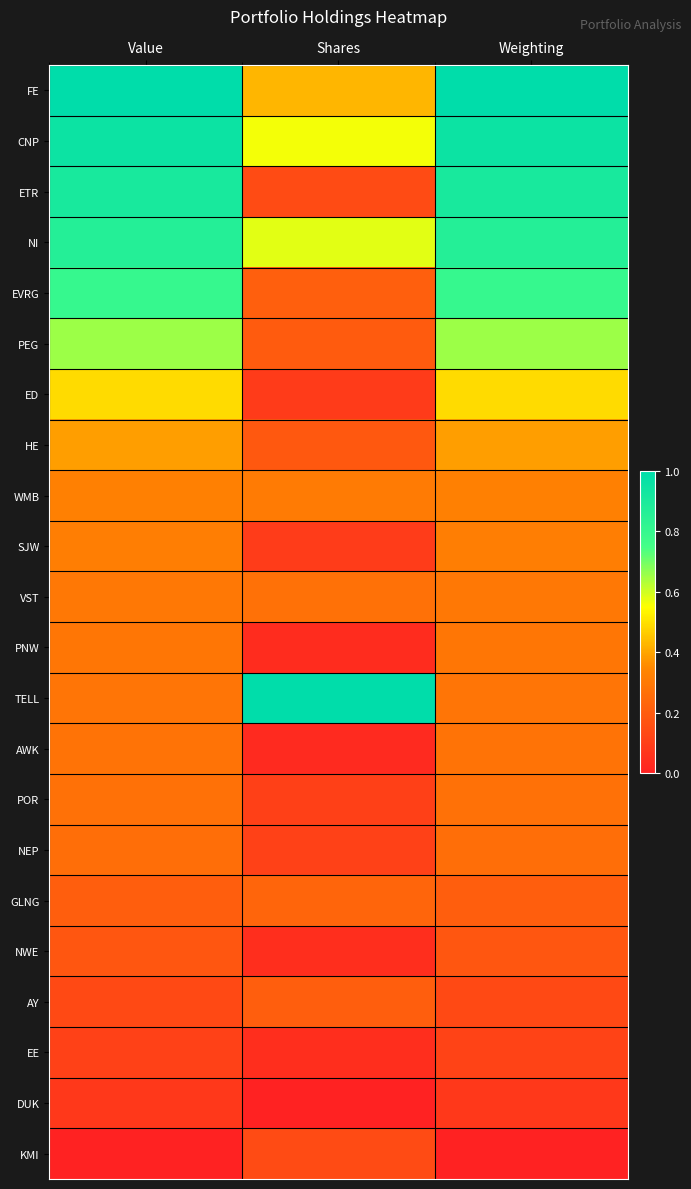

Reading right to left, what are all the values shown in this chart?

FE: Weighting=1.0	Shares=0.4	Value=1.0
CNP: Weighting=1.0	Shares=0.6	Value=1.0
ETR: Weighting=0.9	Shares=0.1	Value=0.9
NI: Weighting=0.9	Shares=0.6	Value=0.9
EVRG: Weighting=0.8	Shares=0.2	Value=0.8
PEG: Weighting=0.7	Shares=0.2	Value=0.7
ED: Weighting=0.5	Shares=0.1	Value=0.5
HE: Weighting=0.4	Shares=0.2	Value=0.4
WMB: Weighting=0.3	Shares=0.3	Value=0.3
SJW: Weighting=0.3	Shares=0.1	Value=0.3
VST: Weighting=0.3	Shares=0.3	Value=0.3
PNW: Weighting=0.3	Shares=0.0	Value=0.3
TELL: Weighting=0.3	Shares=1.0	Value=0.3
AWK: Weighting=0.3	Shares=0.0	Value=0.3
POR: Weighting=0.3	Shares=0.1	Value=0.3
NEP: Weighting=0.3	Shares=0.1	Value=0.3
GLNG: Weighting=0.2	Shares=0.2	Value=0.2
NWE: Weighting=0.2	Shares=0.0	Value=0.2
AY: Weighting=0.1	Shares=0.2	Value=0.1
EE: Weighting=0.1	Shares=0.0	Value=0.1
DUK: Weighting=0.1	Shares=0.0	Value=0.1
KMI: Weighting=0.0	Shares=0.1	Value=0.0